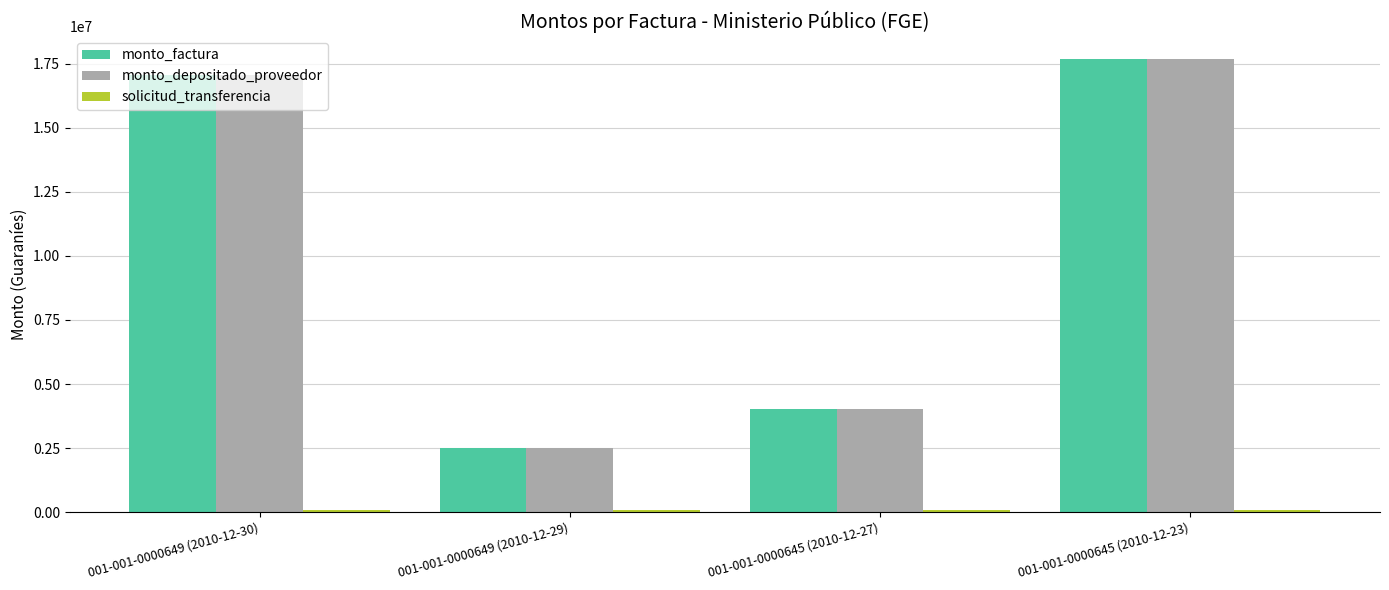

How many distinct data groups are displayed?

3